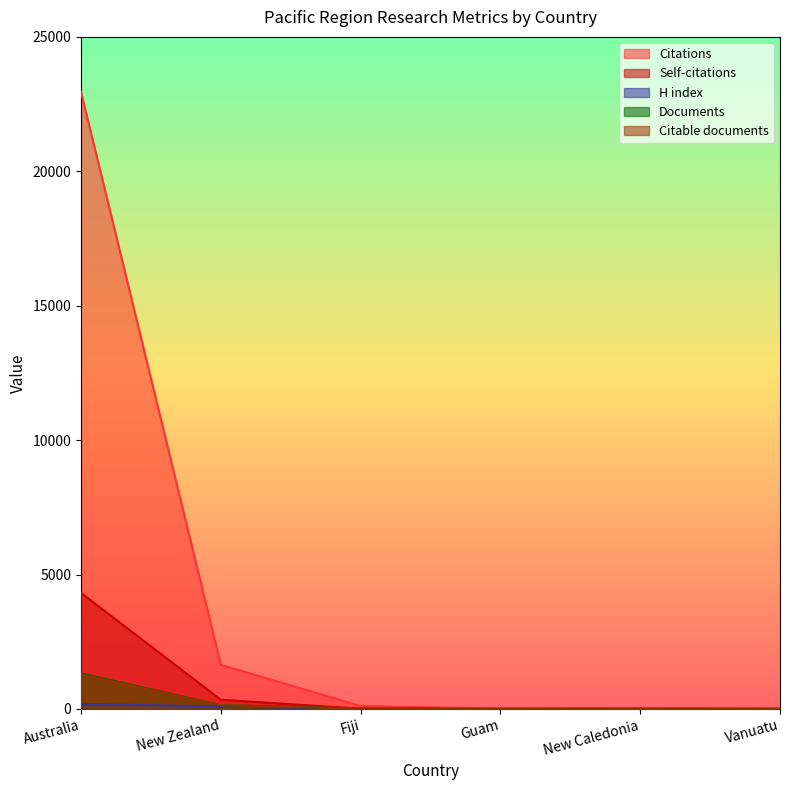

What is the difference between the H index values at Vanuatu and Fiji?

8